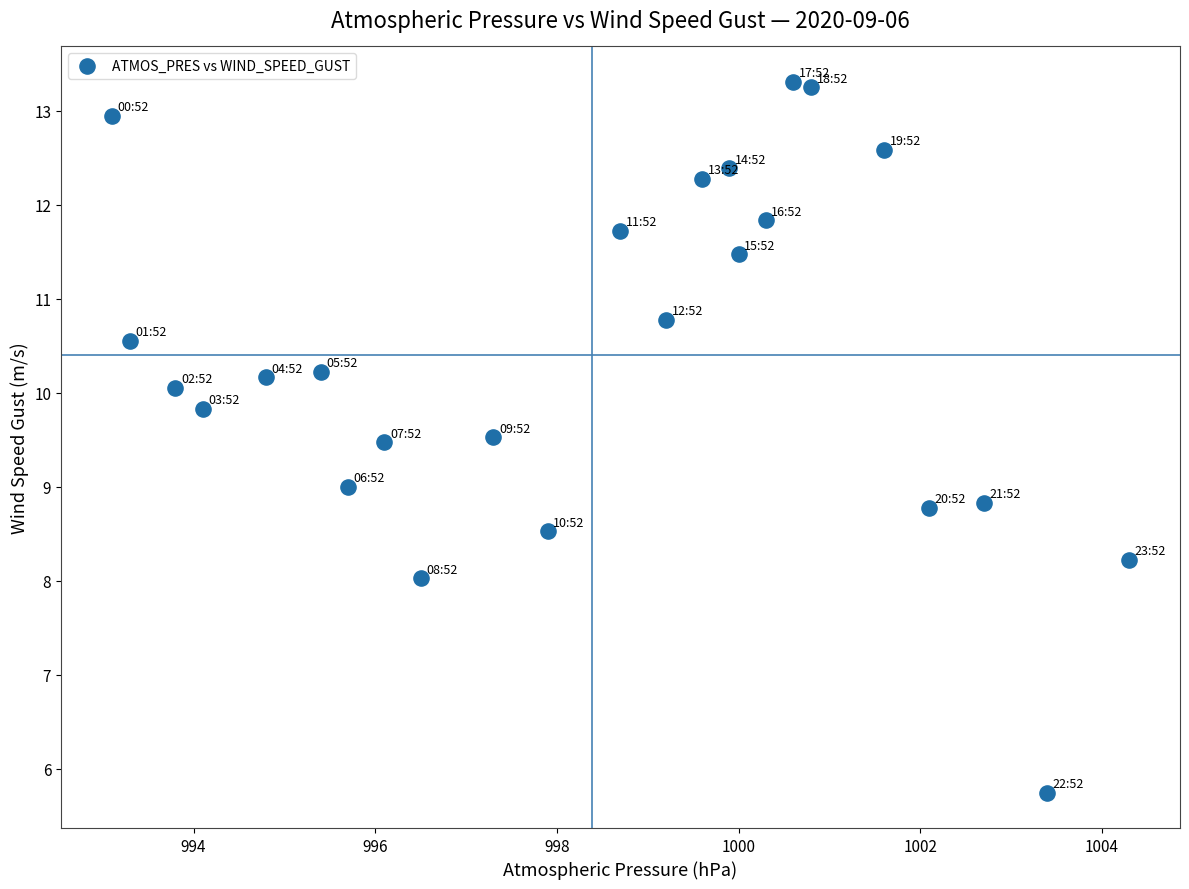

What is the range of Y values (max minus min)?

7.6